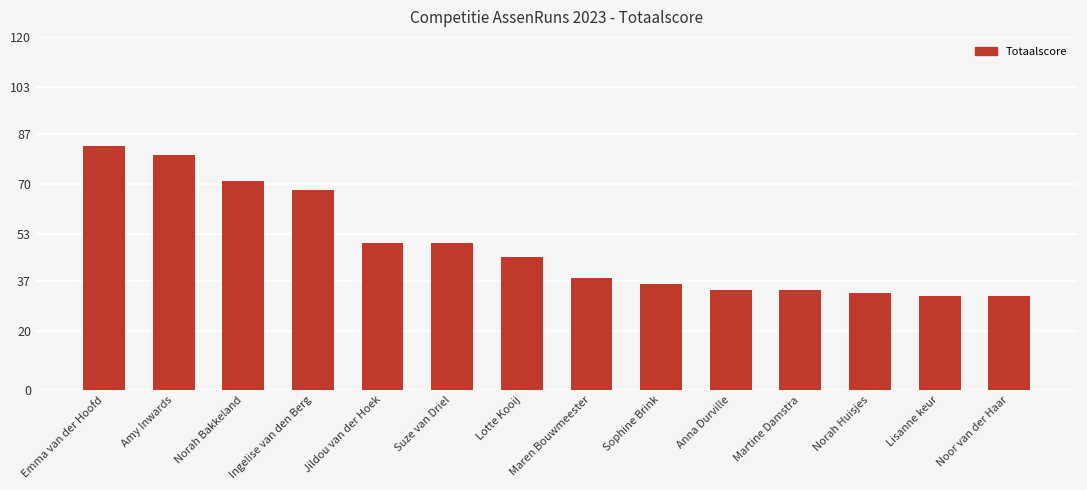

Count the number of categories in the chart.

14